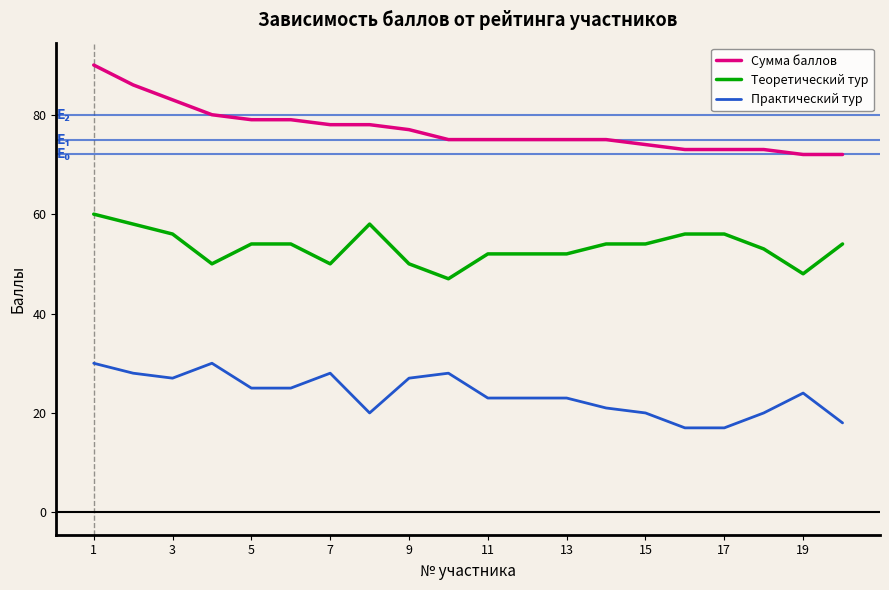

Which series has the largest range (max minus min)?

Сумма баллов